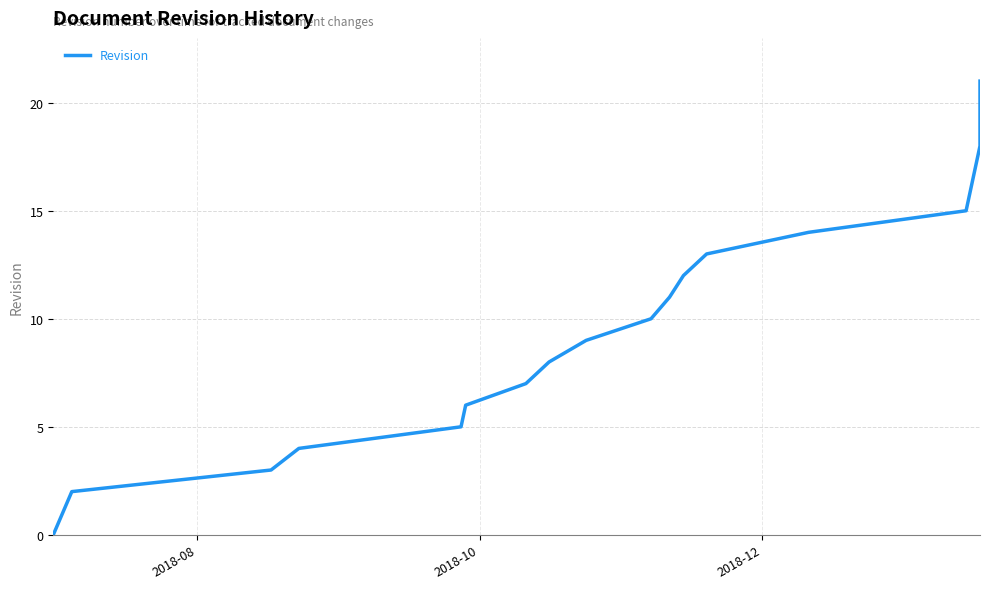

How many series are shown in this chart?

1